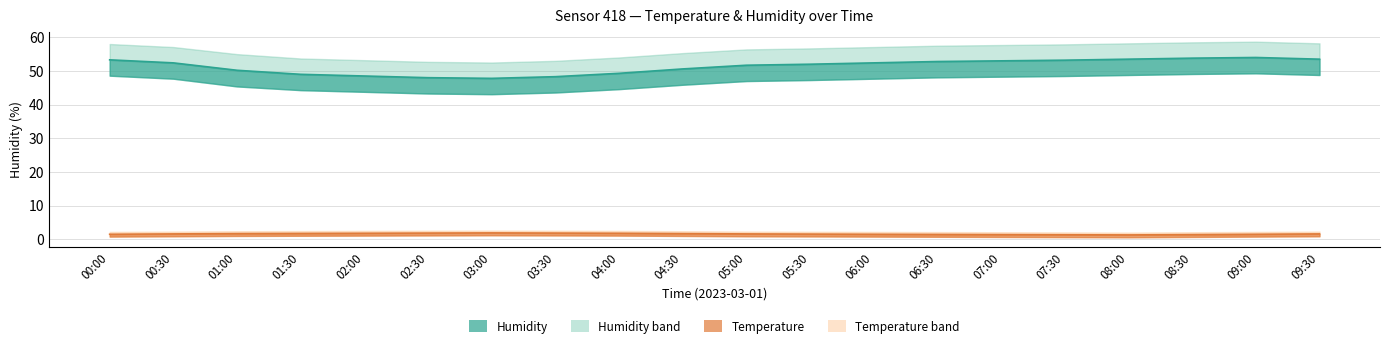

What is the difference between the maximum and minimum values in the humidity_upper series?

6.2